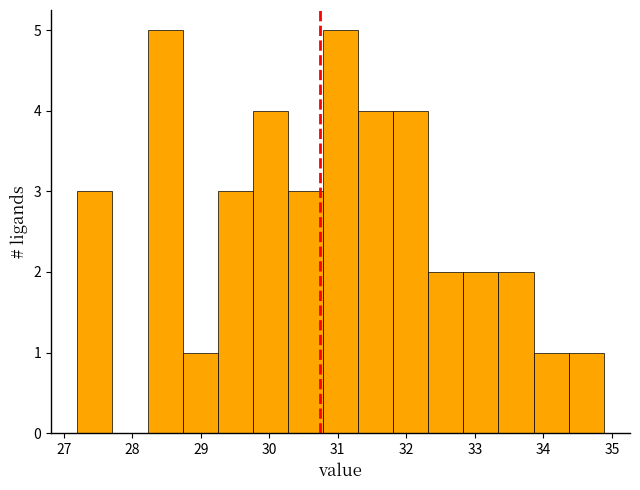

What is the height of the bar covering 31.3 to 31.8 on the x-axis? Neither the bar edges nor the heights are printed on the chart, so give them approximately, as read against the axes.

4